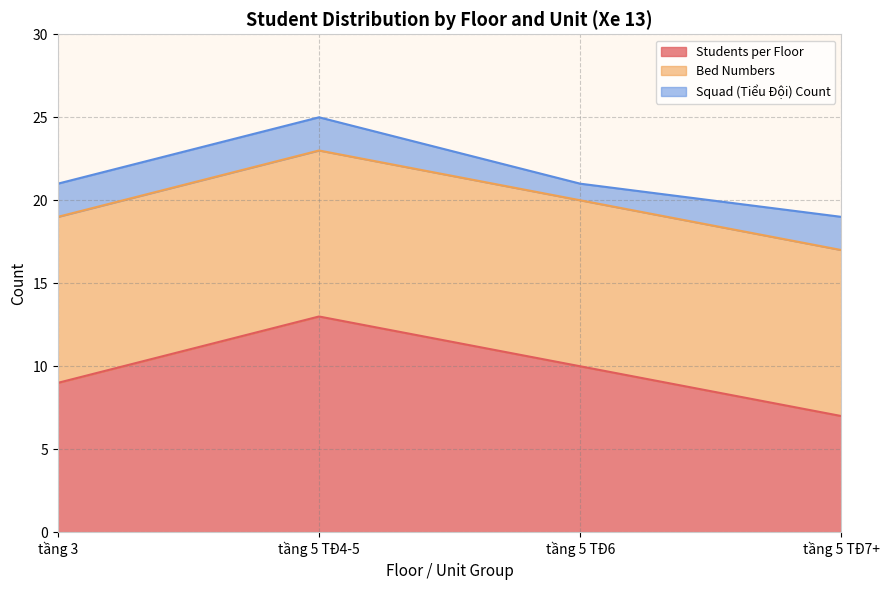

What is the sum of the Bed Numbers values at tầng 5 TĐ7+ and tầng 5 TĐ4-TĐ5?

20